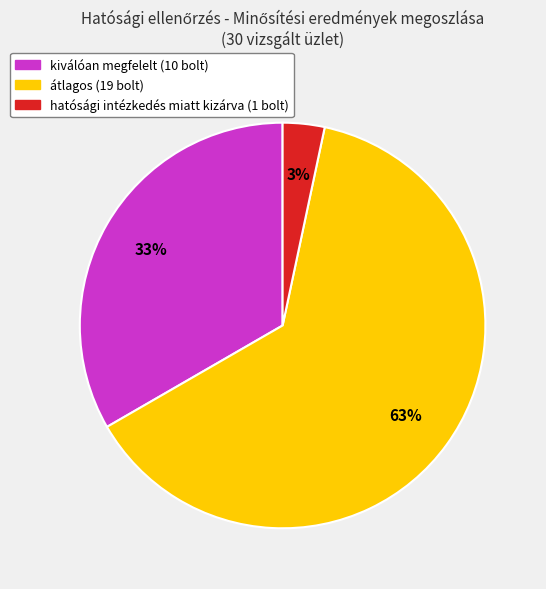

To the nearest percent, what is the average slice percentage?

33%